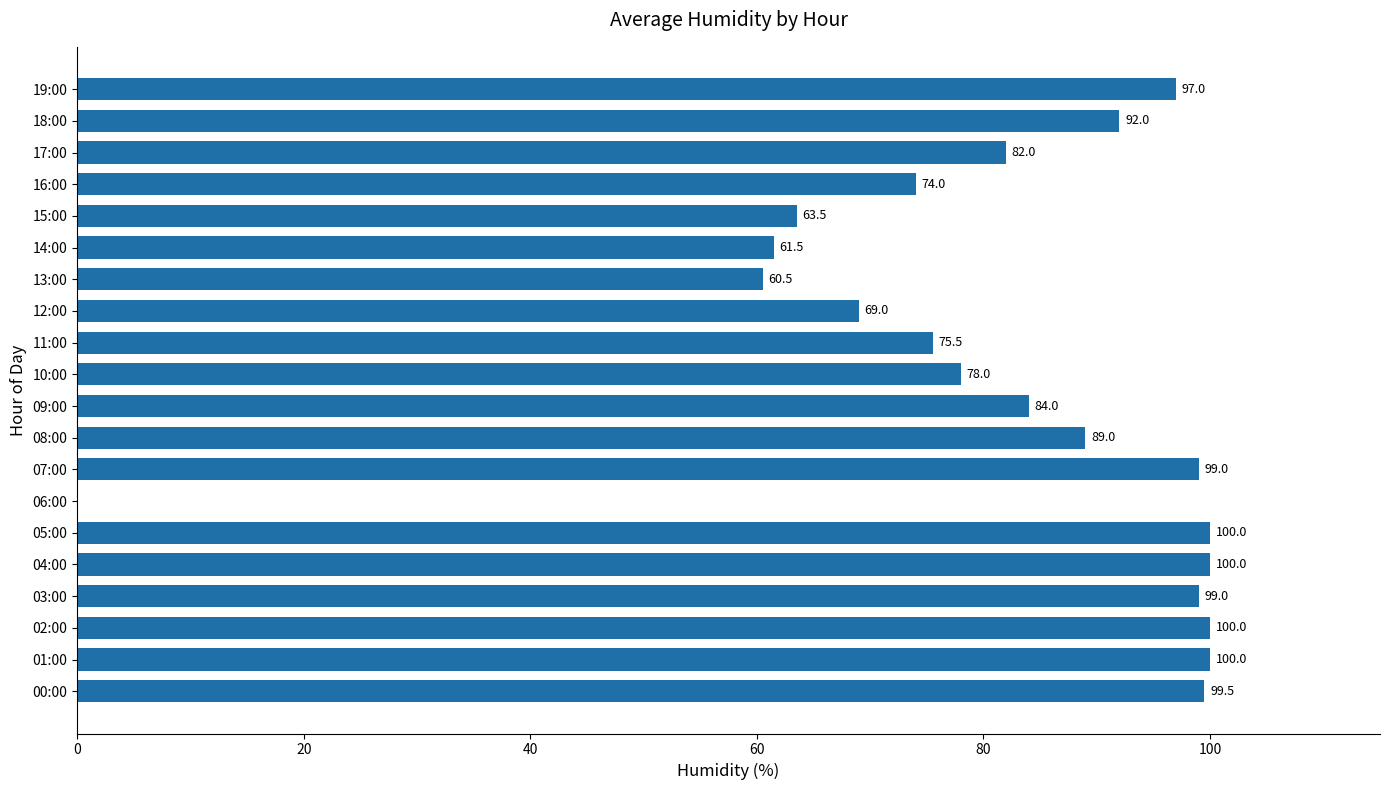

Are the bars horizontal?

Yes